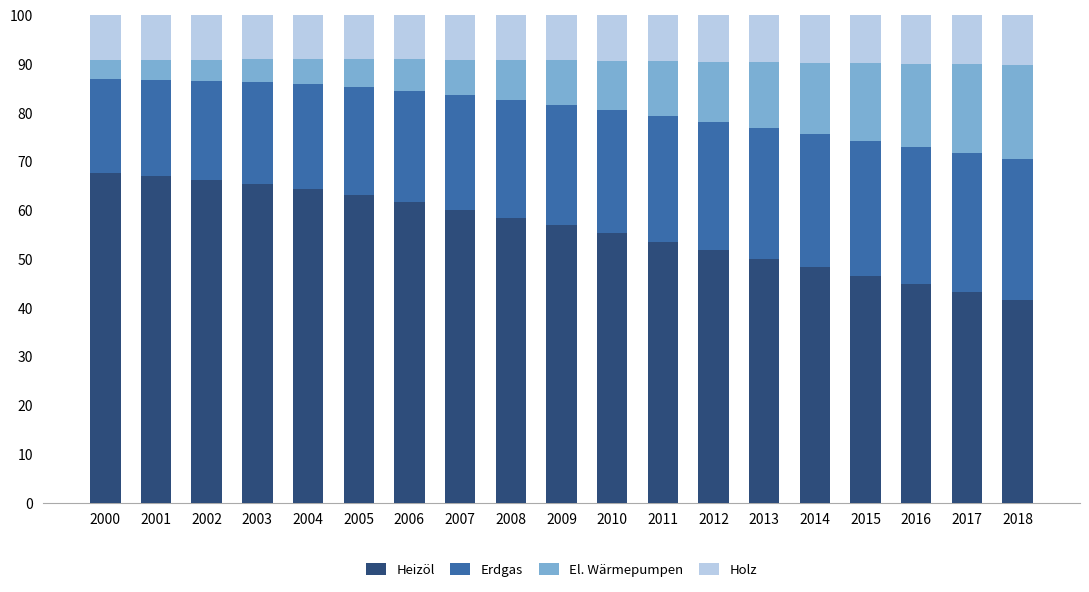

True or false: Heizöl has a value of 63.0 at 2005.

True